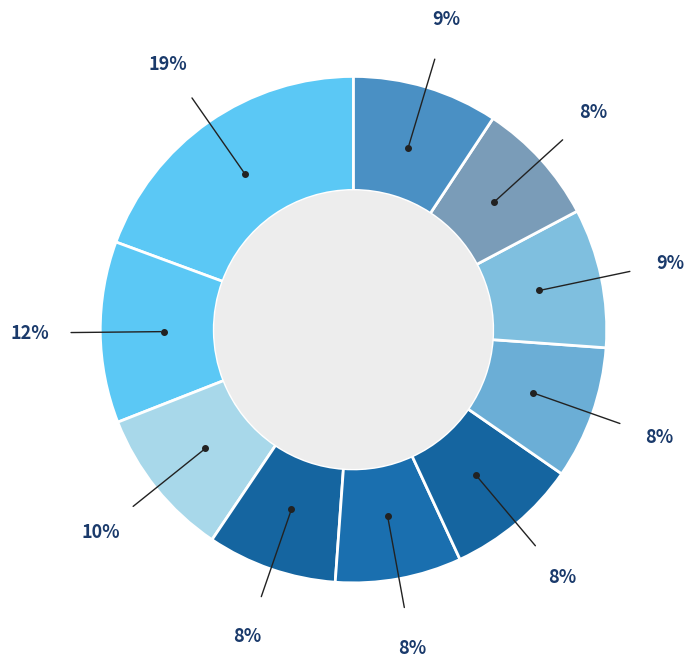

Does any single category account for the majority?

No